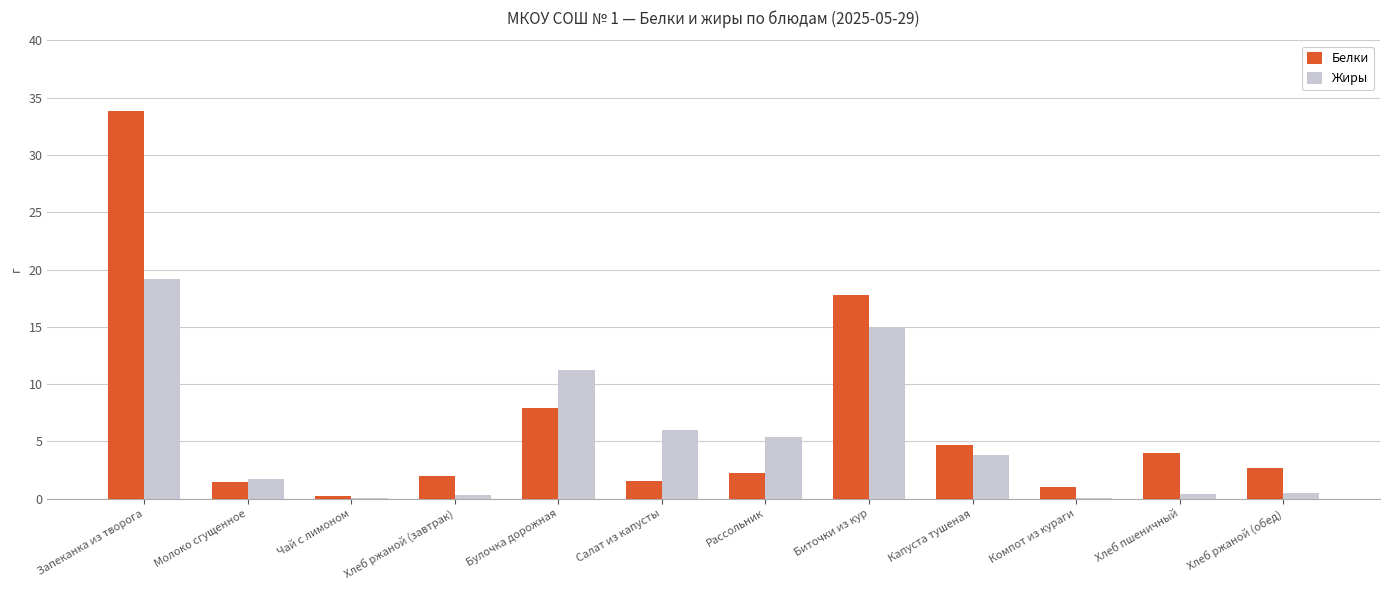

What is the sum of all Жиры values?

63.5